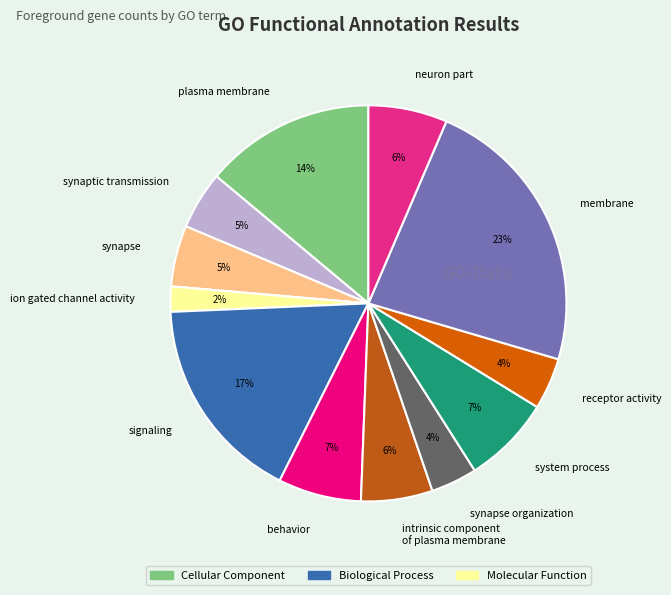

What is the ratio of the value at receptor activity to the value at ion gated channel activity?

2.0